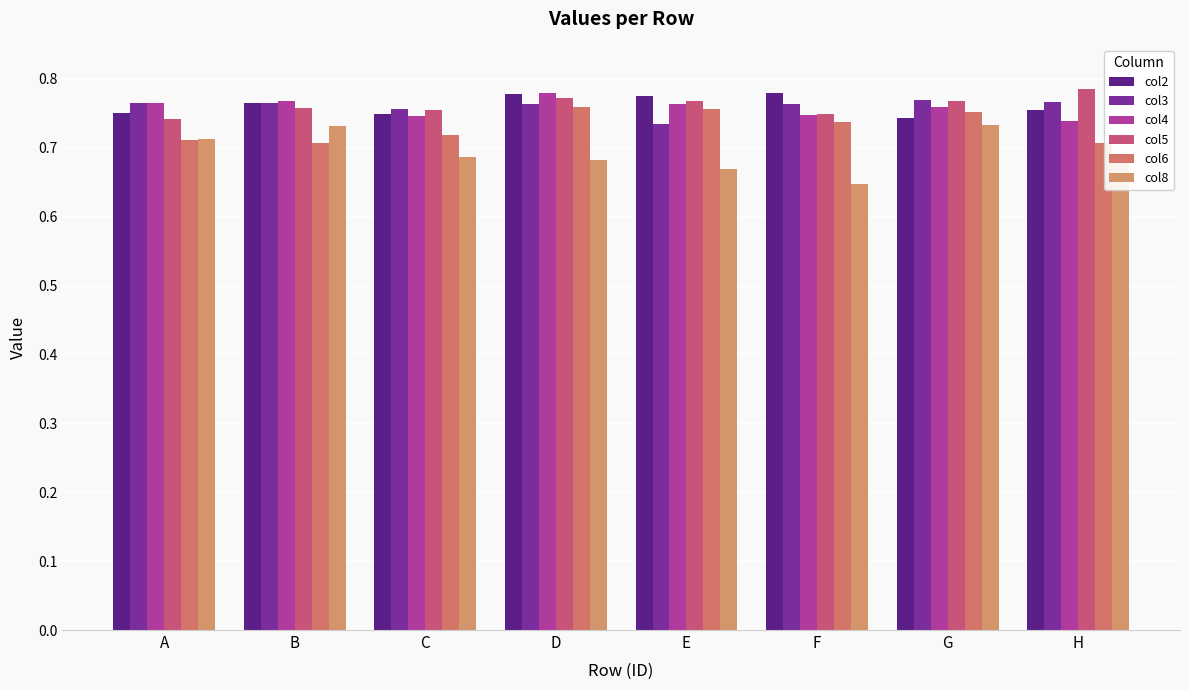

Which series has the largest range (max minus min)?

col8